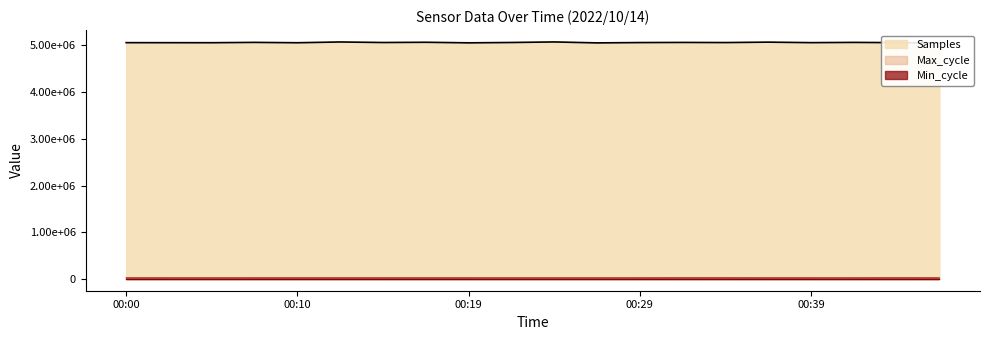

What is the maximum value for Max_cycle?

20498